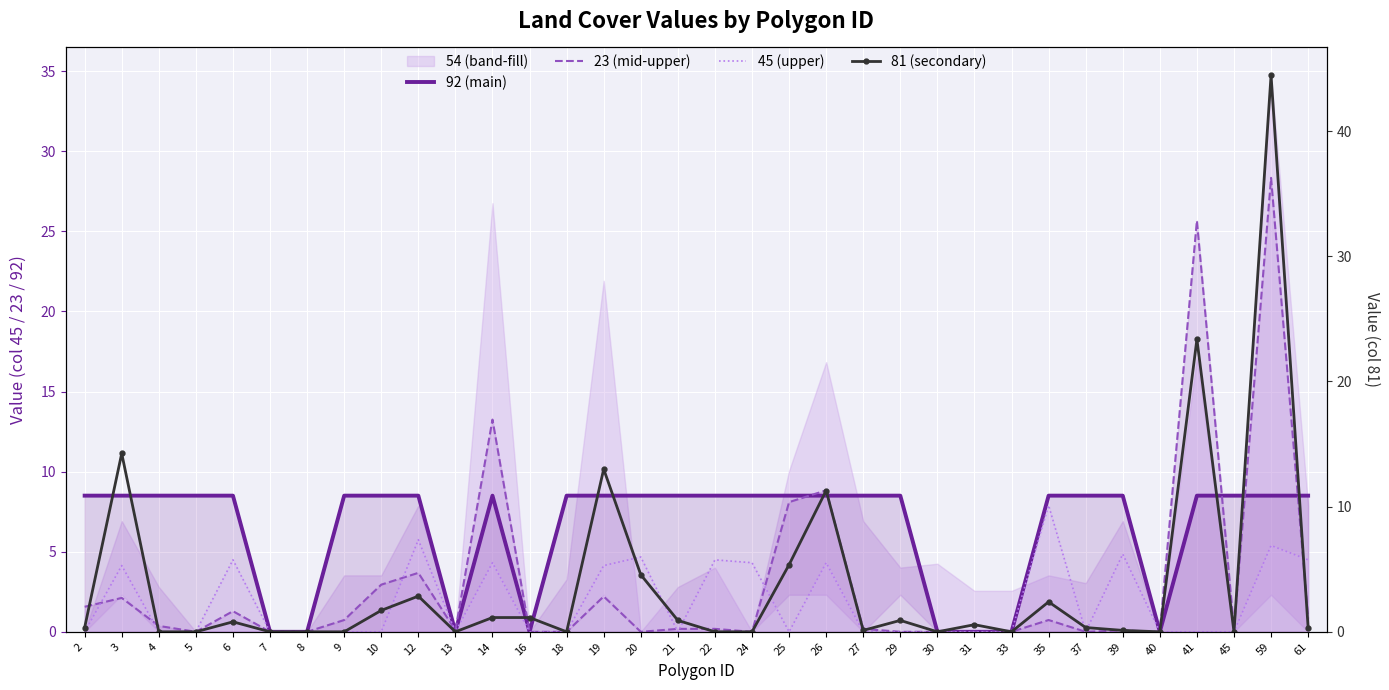

Between which two adjacent categories do 92 (main) and 81 (secondary) first intersect?

2 and 3